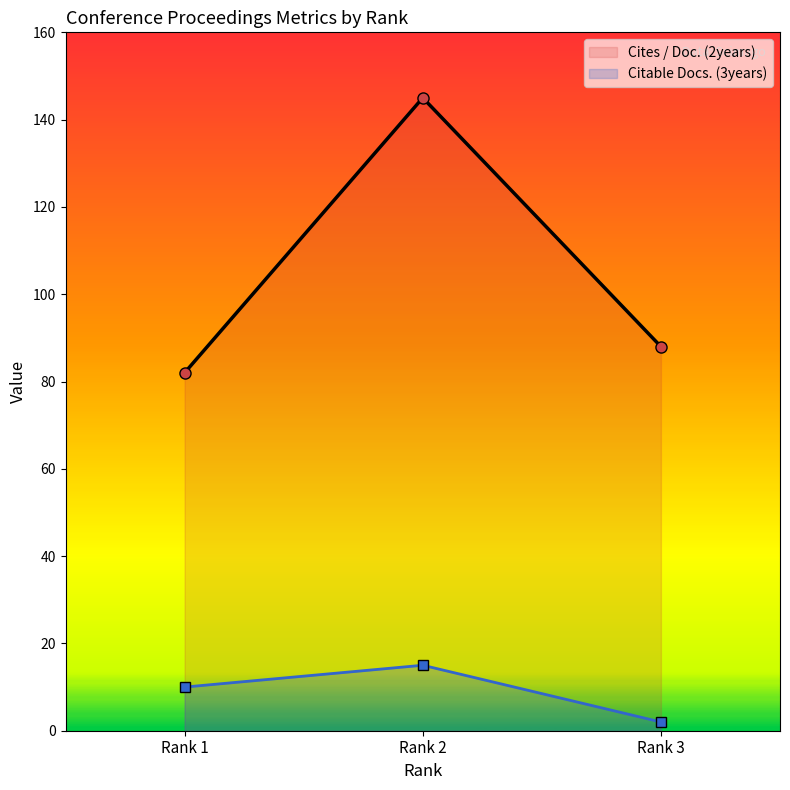

What is the sum of all Cites / Doc. (2years) values?

315